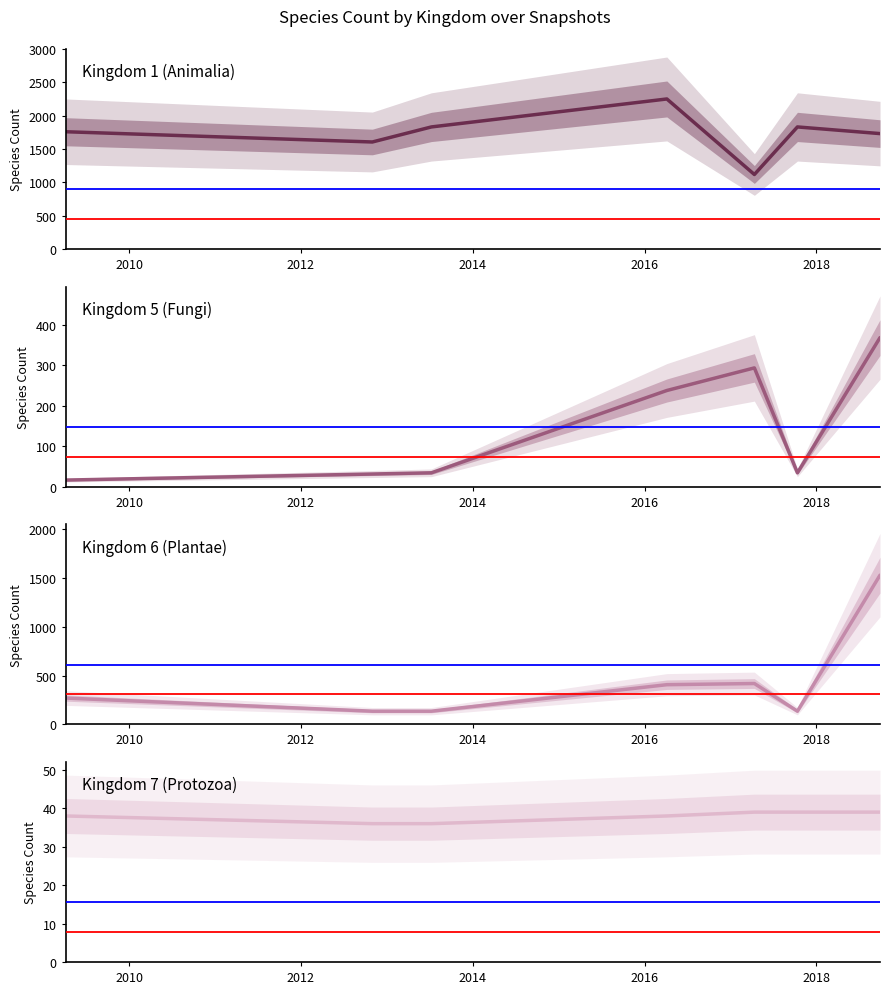

Which series has the largest total across all categories?

Kingdom 1 (Animalia)